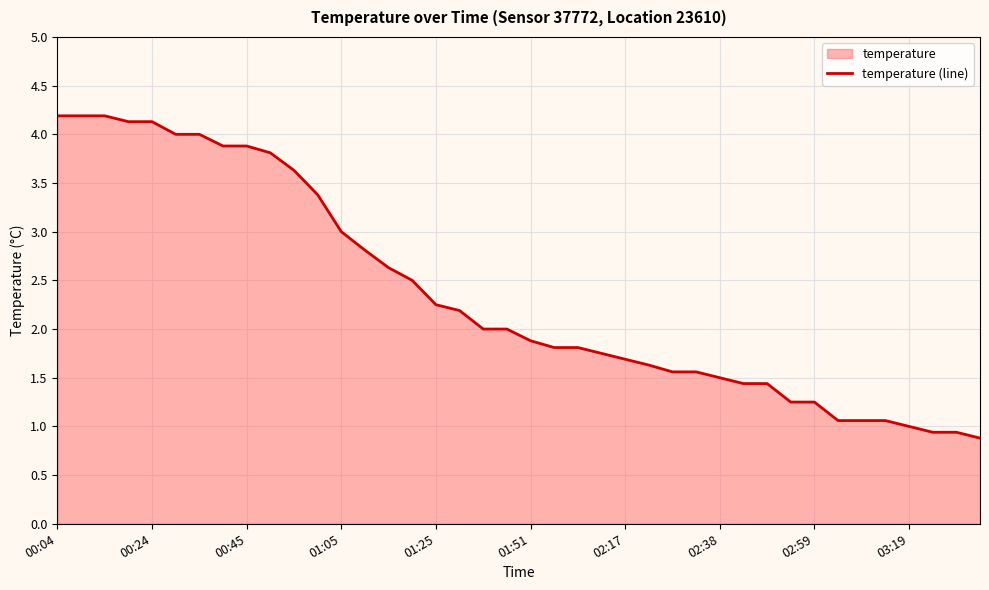

What is the maximum value shown in the chart?

4.2